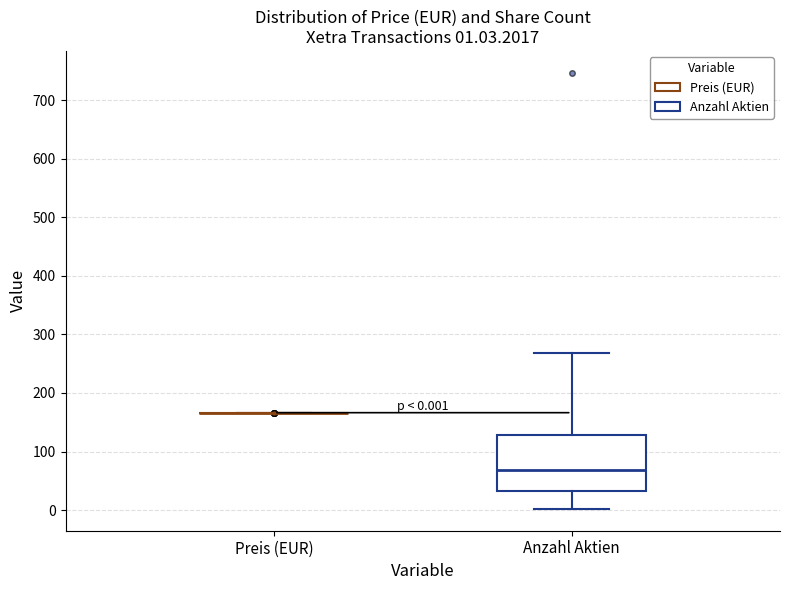

Which box is the tallest, from its lower edge to its upper edge?

Anzahl Aktien